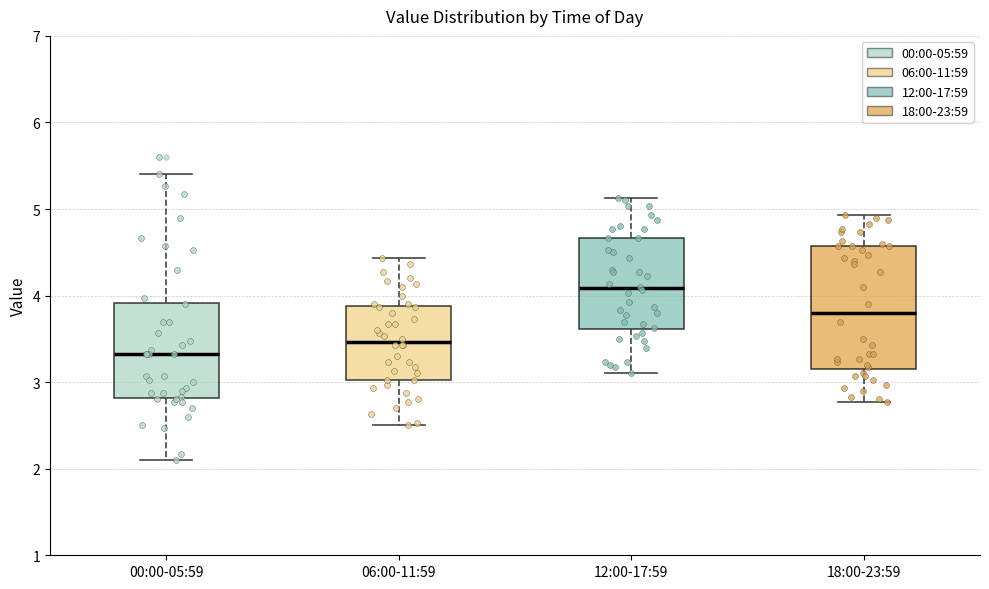

Where does the median line of the box for 12:00-17:59 sit on the y-axis? The values are not printed on the chart, so give them approximately, as read against the axis.

4.1